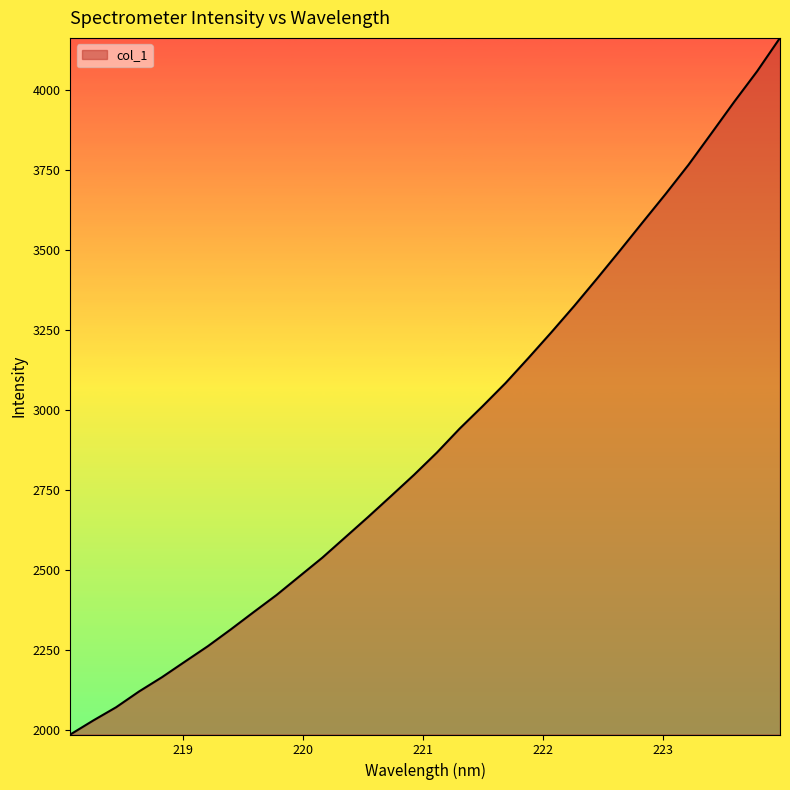

What is the greatest value displayed?

4162.6